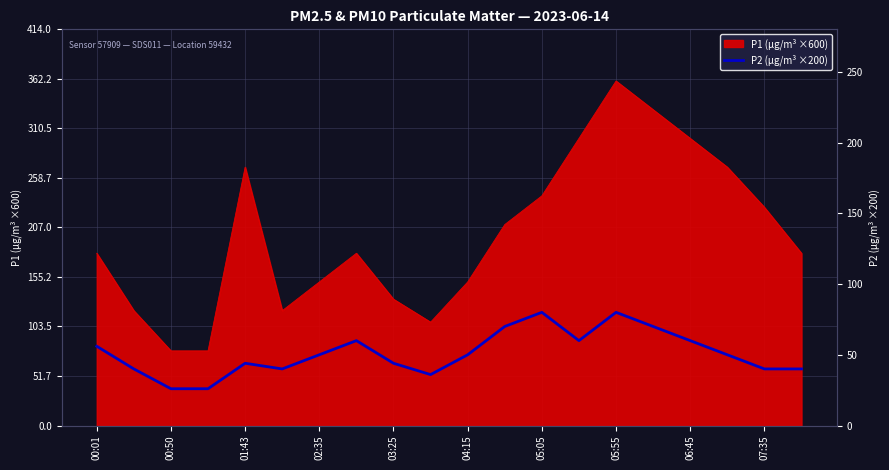

At which label does P1 (µg/m³ ×600) reach its peak?

05:55